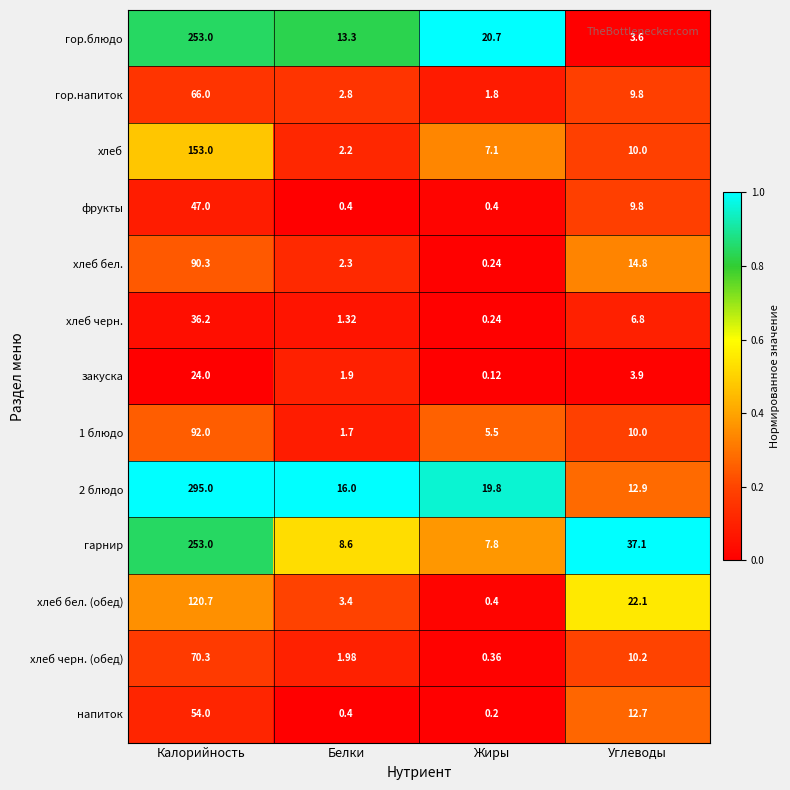

Is the value of хлеб бел. (обед) at Калорийность greater than the value of гор.напиток at Калорийность?

Yes